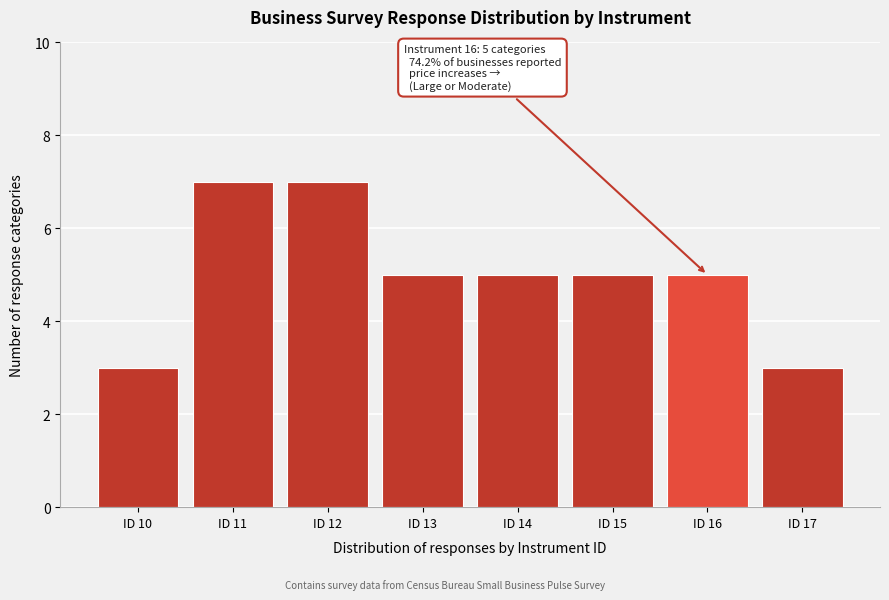

Reading left to right, extract all data points from this chart.

3	7	7	5	5	5	5	3